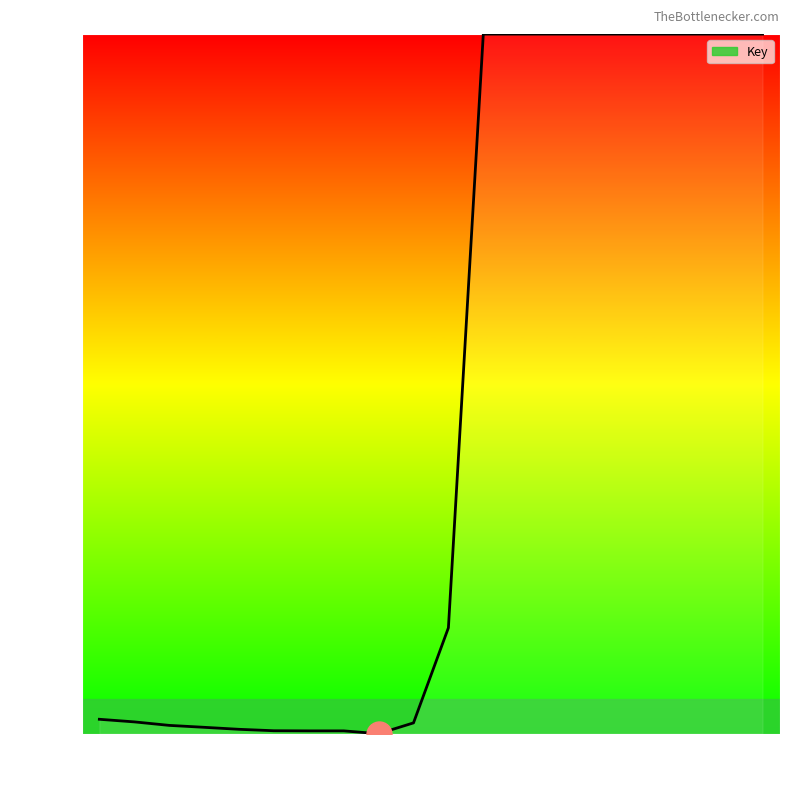

Does the chart have visible grid lines?

No